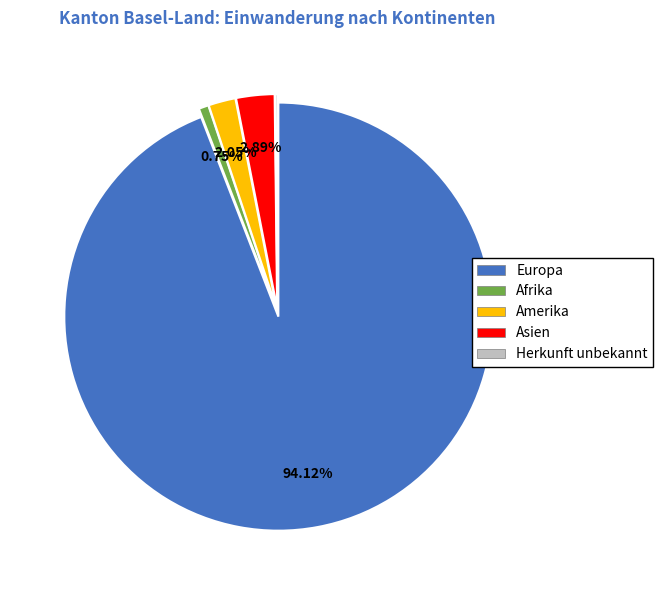

Is there a majority slice in this chart?

Yes